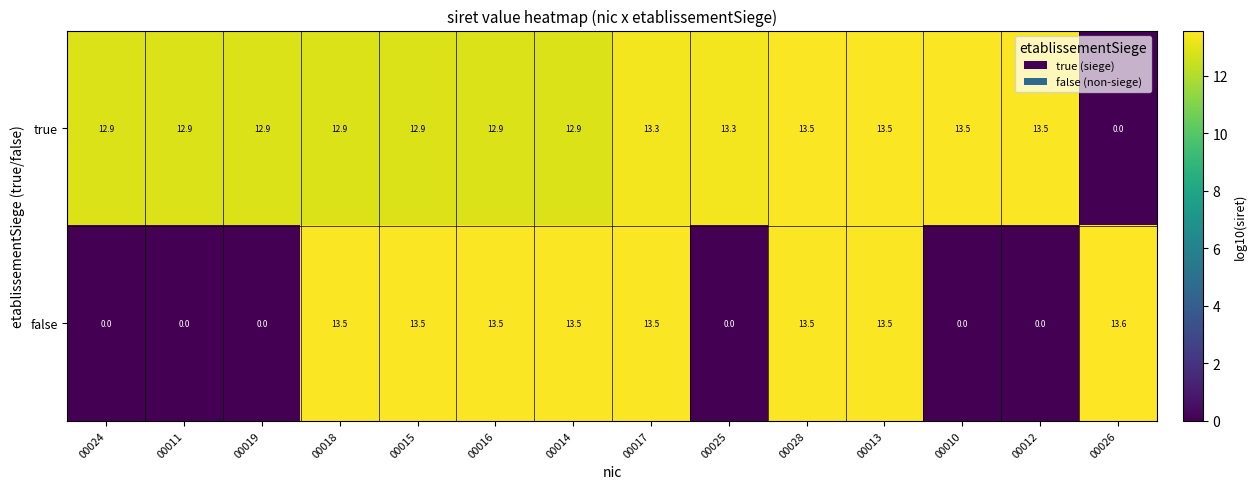

What is the total value across all series at 00011?

12.9